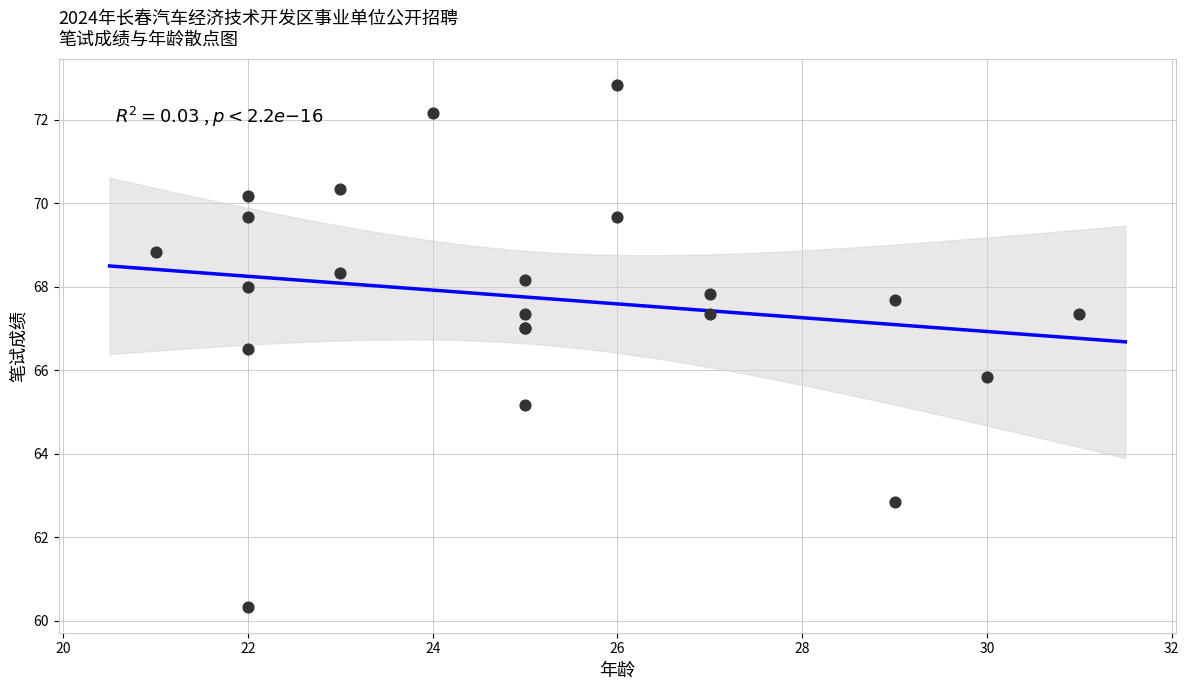

What Y value in the scatter plot is closest to 66?

65.8